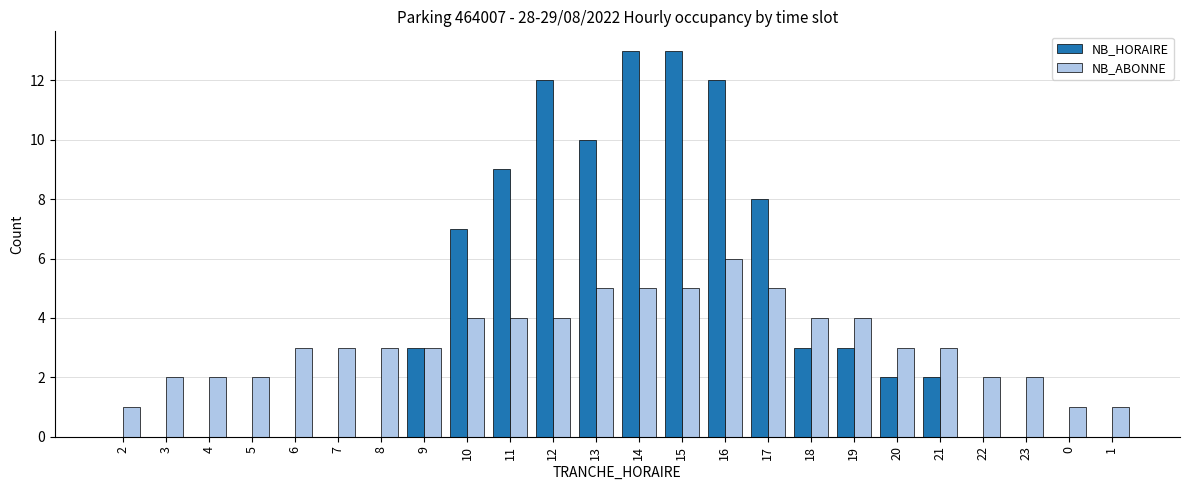

Read the NB_ABONNE value at 21.

3